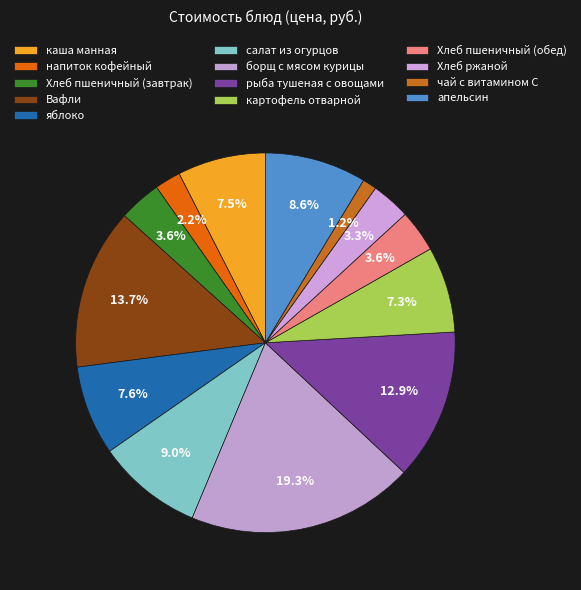

How many segments does this pie chart have?

13